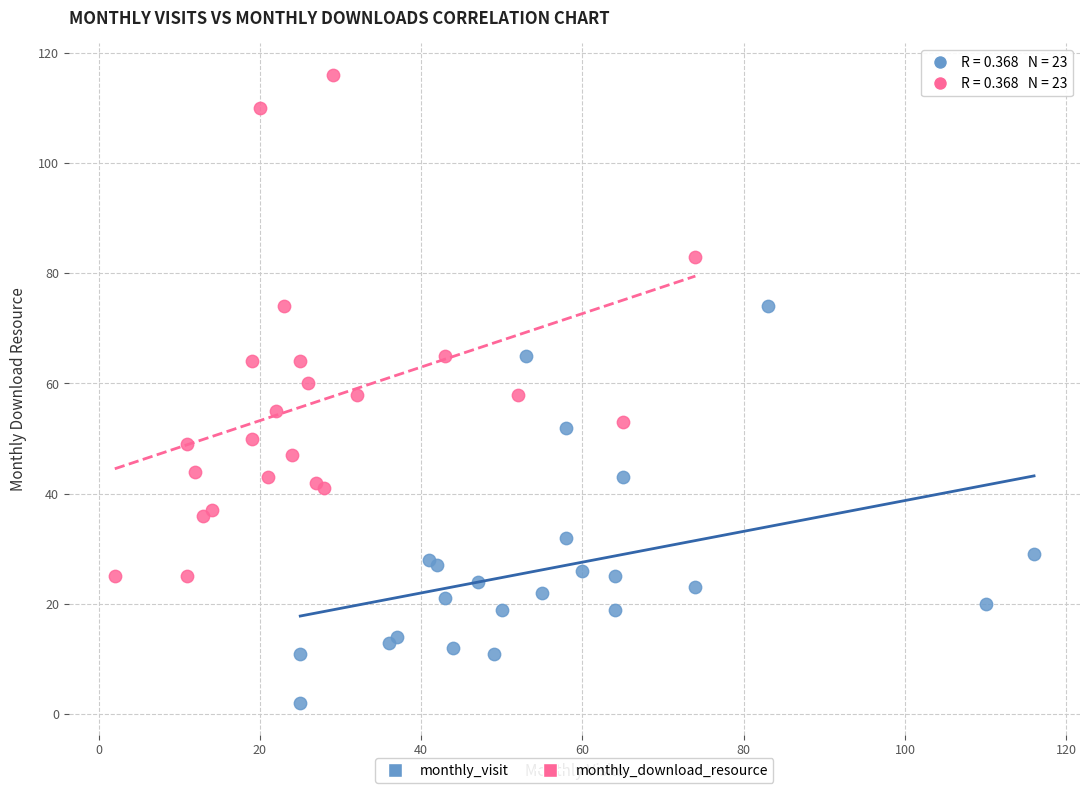

Which series has the widest spread of Y values?

monthly_download_resource